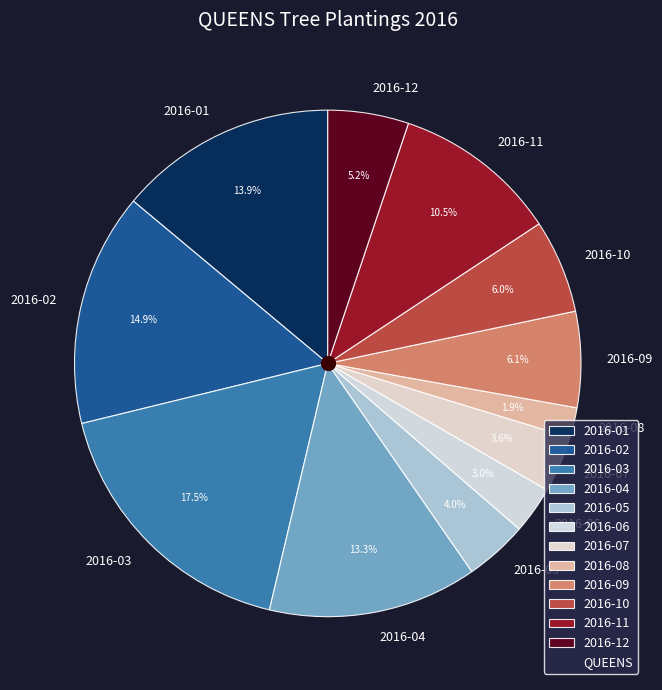

To the nearest percent, what is the average slice percentage?

8%